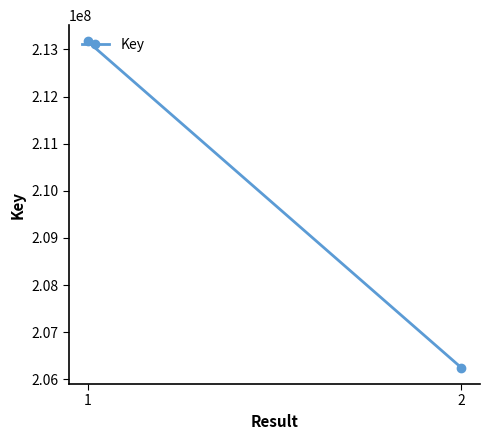

How many lines are shown in the chart?

1